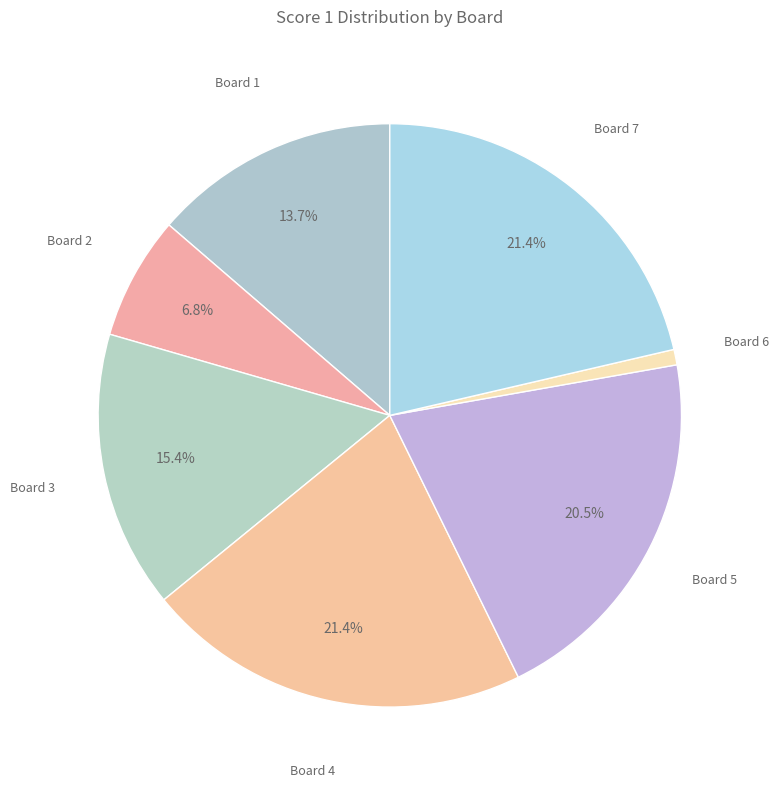

The Board 3 slice represents 15% of the pie. True or false?

True